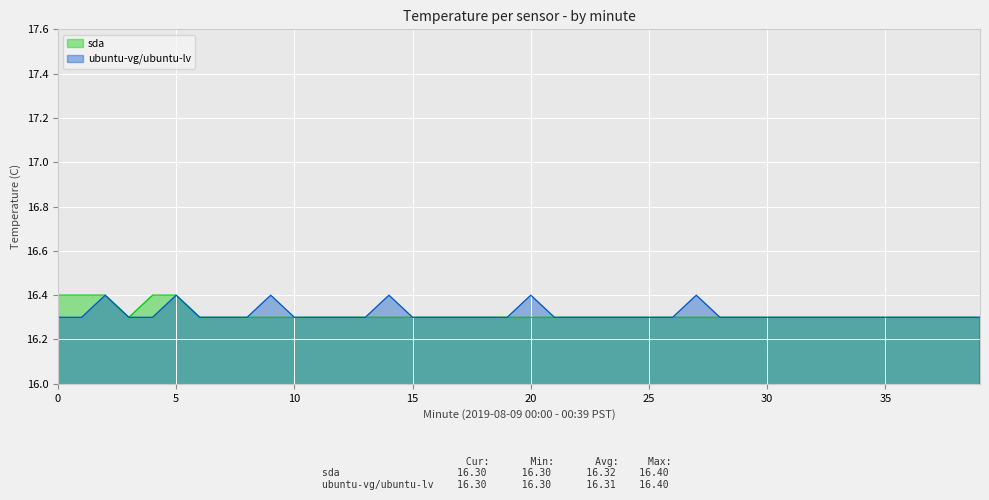

What are all the series names shown in the legend?

sda, ubuntu-vg/ubuntu-lv